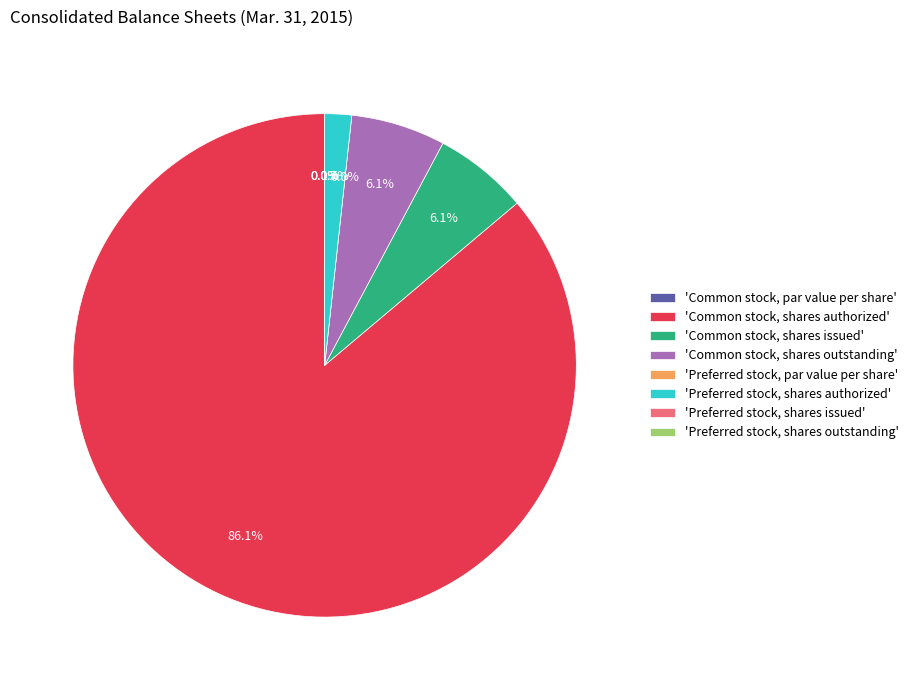

Which slice is the smallest?

Common stock, par value per share